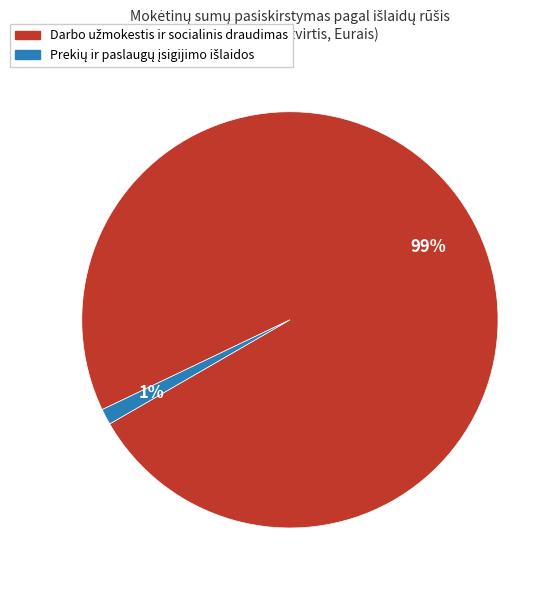

Is there a majority slice in this chart?

Yes